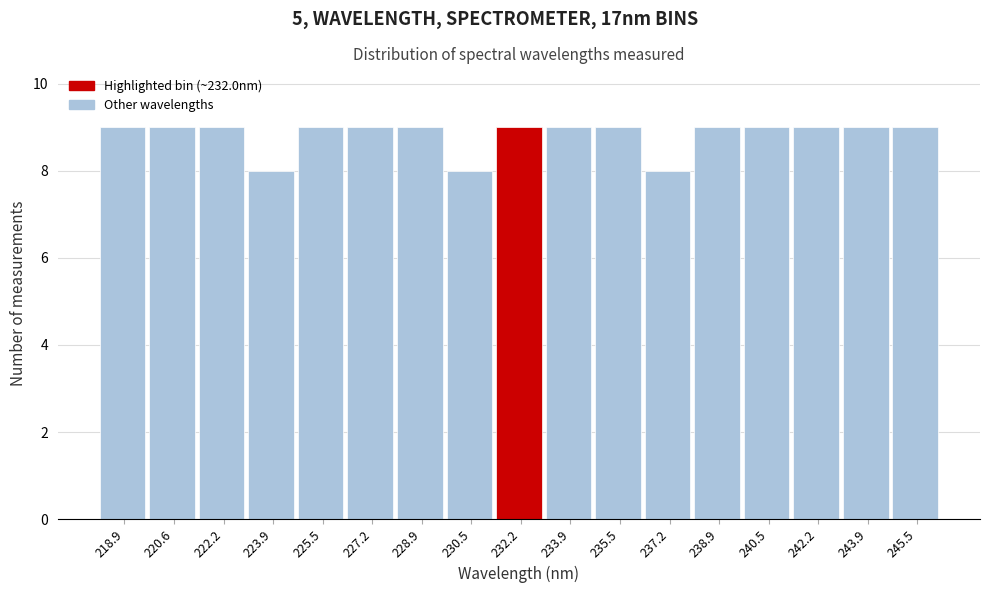

Reading left to right, list every bar in this chart as the range it spans on the x-axis followed by its height. Neither the bar edges nor the heights are printed on the chart, so give them approximately, as read against the axes.

218.0 to 219.8: 9
219.8 to 221.4: 9
221.4 to 223.0: 9
223.0 to 224.8: 8
224.8 to 226.4: 9
226.4 to 228.0: 9
228.0 to 229.8: 9
229.8 to 231.4: 8
231.4 to 233.0: 9
233.0 to 234.8: 9
234.8 to 236.4: 9
236.4 to 238.0: 8
238.0 to 239.6: 9
239.6 to 241.4: 9
241.4 to 243.0: 9
243.0 to 244.6: 9
244.6 to 246.4: 9